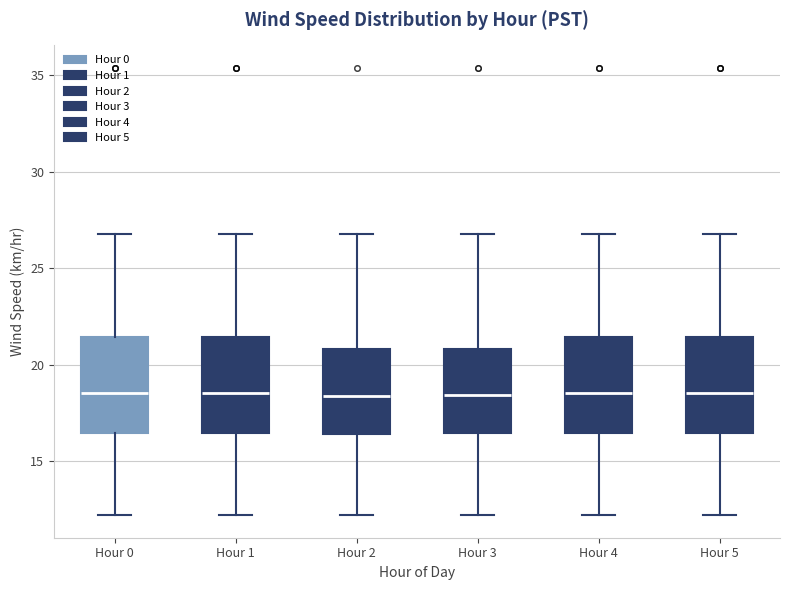

Reading left to right, transcribe this box plot: for each box, give where its median line is, the range the box spans, and where its two whiskers end, as read against the y-axis. The values are not printed on the chart, so give them approximately, as read against the axis.

Hour 0: median 18.5, box 16.5 to 21.5, whiskers 12.0 to 27.0
Hour 1: median 18.5, box 16.5 to 21.5, whiskers 12.0 to 27.0
Hour 2: median 18.5, box 16.5 to 21.0, whiskers 12.0 to 27.0
Hour 3: median 18.5, box 16.5 to 21.0, whiskers 12.0 to 27.0
Hour 4: median 18.5, box 16.5 to 21.5, whiskers 12.0 to 27.0
Hour 5: median 18.5, box 16.5 to 21.5, whiskers 12.0 to 27.0